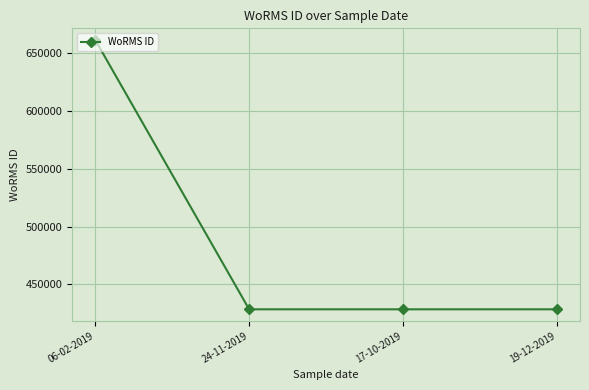

How many lines are shown in the chart?

1